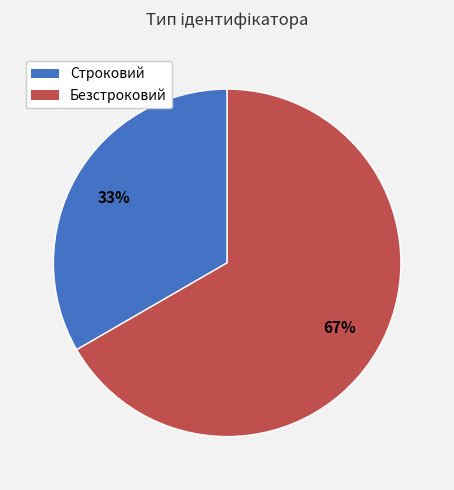

Do Строковий and Безстроковий together represent more than half of the pie?

Yes